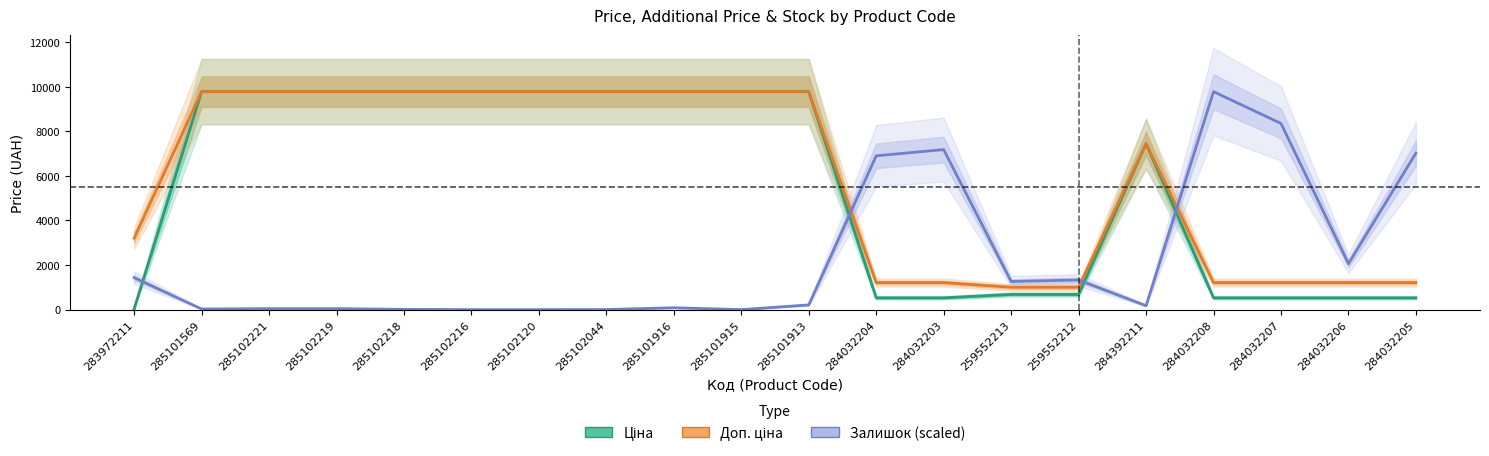

Reading left to right, list all the values displayed in this chart.

Ціна: 283972211=32.0	285101569=9775.5	285102221=9775.5	285102219=9775.5	285102218=9775.5	285102216=9775.5	285102120=9775.5	285102044=9775.5	285101916=9775.5	285101915=9775.5	285101913=9775.5	284032204=528.2	284032203=528.2	259552213=679.8	259552212=679.8	284392211=7444.6	284032208=528.2	284032207=528.2	284032206=528.2	284032205=528.2
Доп. ціна: 283972211=3205.0	285101569=9775.5	285102221=9775.5	285102219=9775.5	285102218=9775.5	285102216=9775.5	285102120=9775.5	285102044=9775.5	285101916=9775.5	285101915=9775.5	285101913=9775.5	284032204=1210.7	284032203=1210.7	259552213=1004.1	259552212=1004.1	284392211=7444.6	284032208=1210.7	284032207=1210.7	284032206=1210.7	284032205=1210.7
Залишок (scaled): 283972211=1432.3	285101569=27.9	285102221=43.8	285102219=43.8	285102218=11.9	285102216=0.0	285102120=0.0	285102044=4.0	285101916=83.6	285101915=0.0	285101913=210.9	284032204=6898.9	284032203=7177.4	259552213=1261.2	259552212=1328.9	284392211=175.1	284032208=9775.5	284032207=8351.1	284032206=2060.9	284032205=7018.3